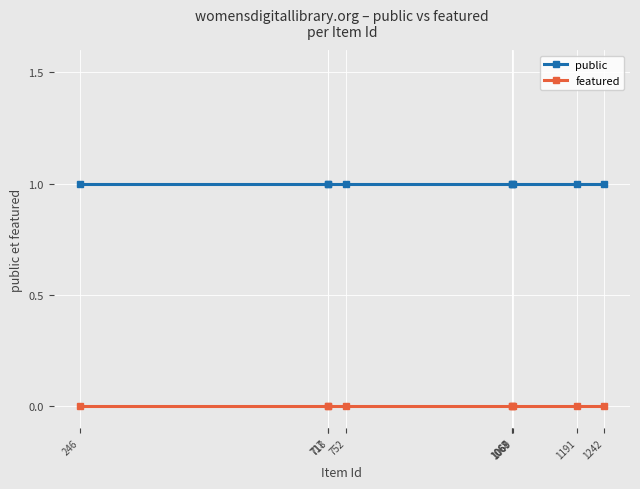

At 1069, list the series in order from smallest to largest.

featured, public